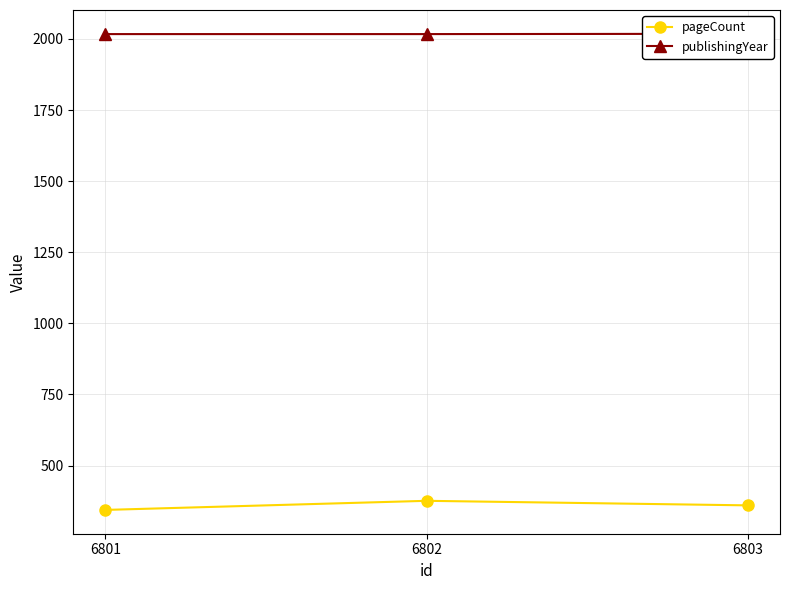

How many data points in pageCount are less than 360?

1